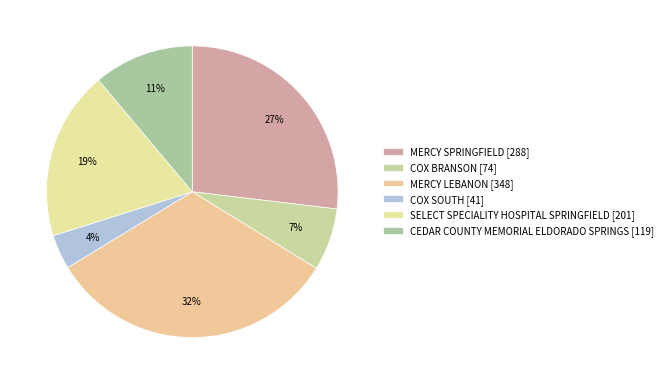

To the nearest percent, what percentage of the pie is SELECT SPECIALITY HOSPITAL SPRINGFIELD?

19%